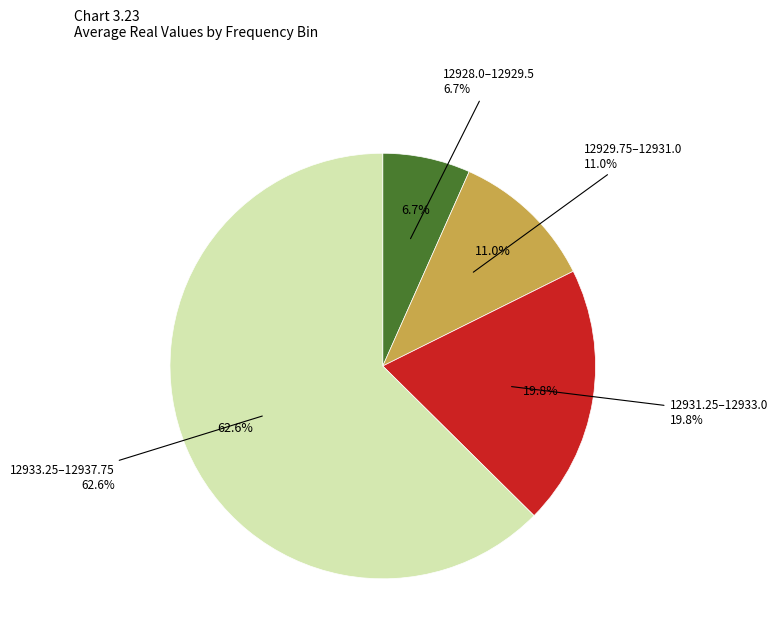

Between 12930.25 and 12930.75, which is larger?

12930.75